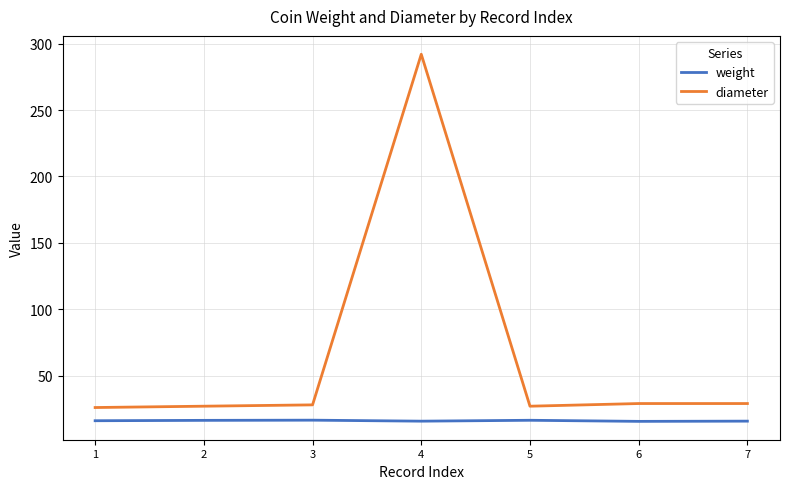

Rank the series by their maximum value, from lowest to highest.

weight, diameter